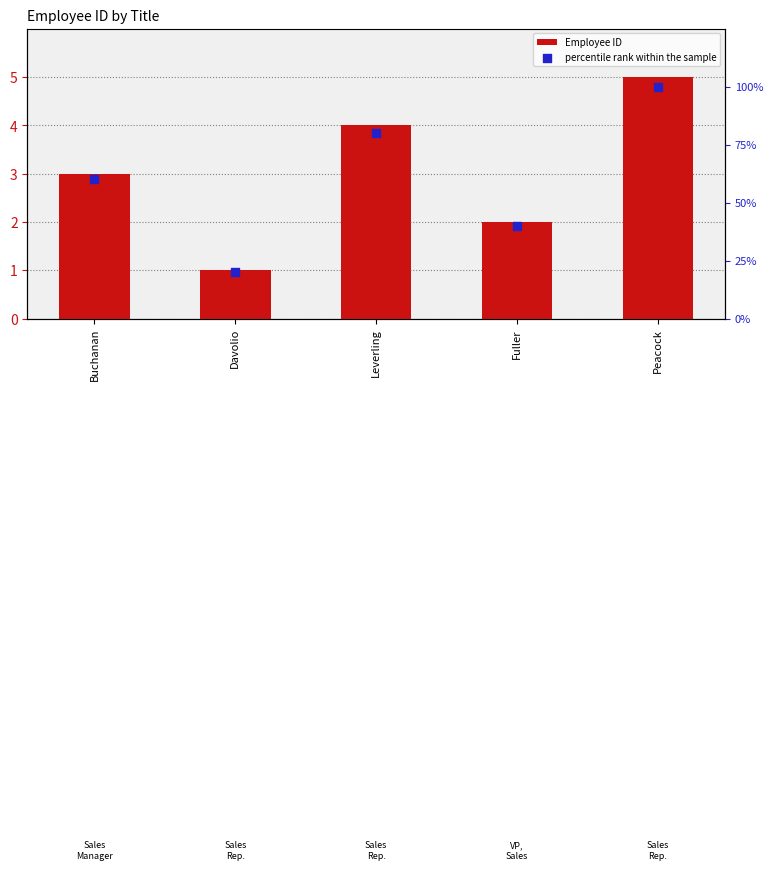

At which category is the sum across all series the highest?

Peacock